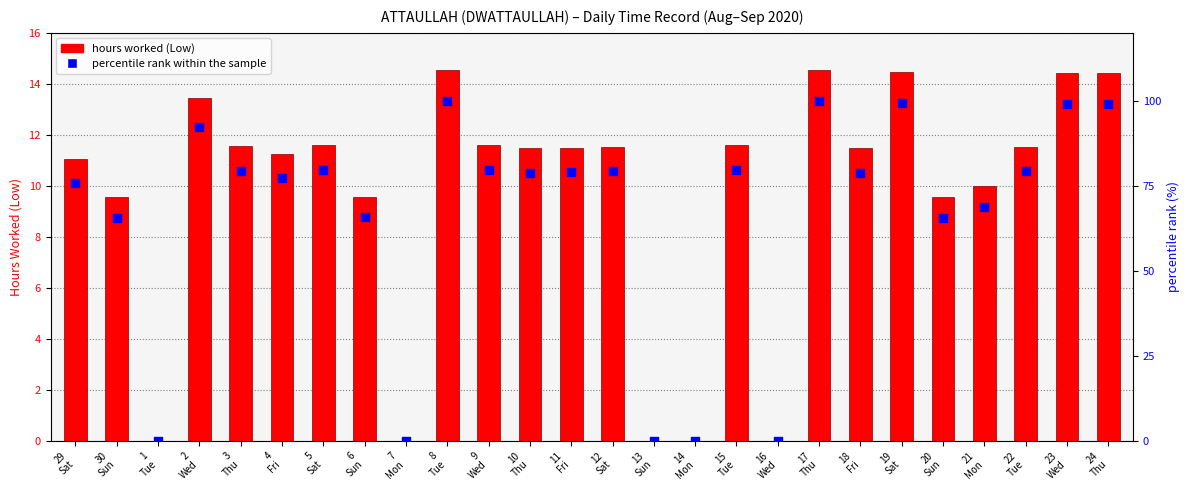

Which series reaches the minimum Y coordinate?

hours worked (Low)